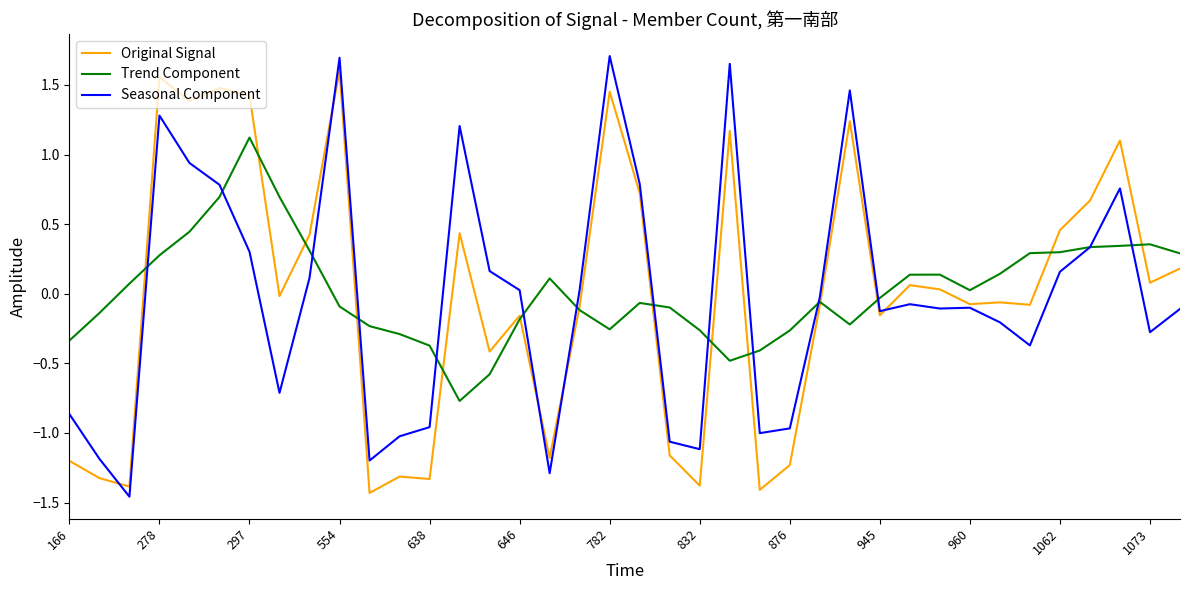

What is the minimum value for Original Signal?

-1.4